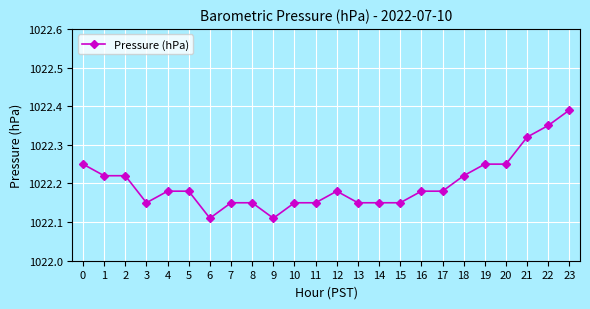

Which has a higher value, 10 or 12?

12